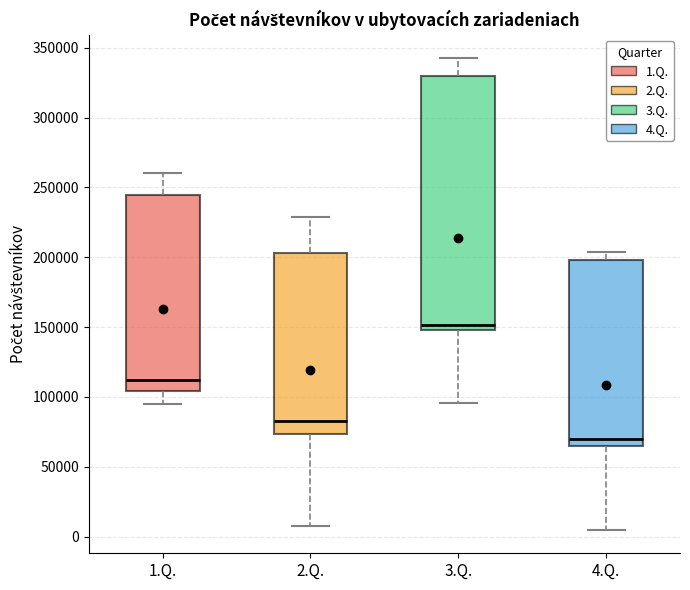

Which box's median line is the lowest?

4.Q.